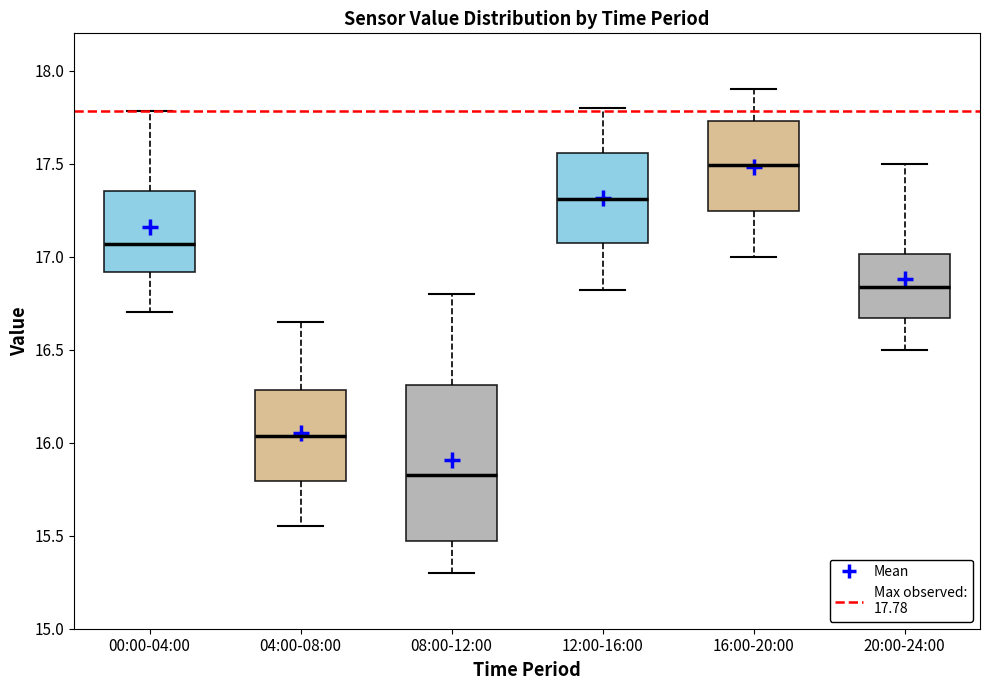

Which box has the highest median line?

16:00-20:00